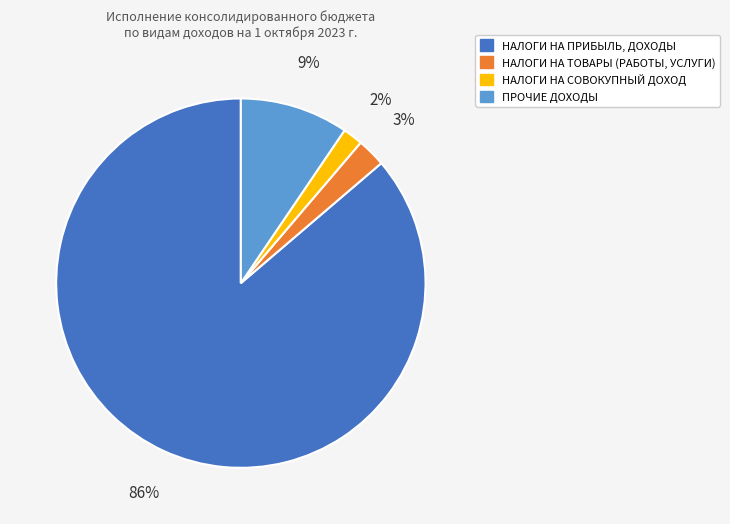

Does ПРОЧИЕ ДОХОДЫ represent more than half of the total?

No